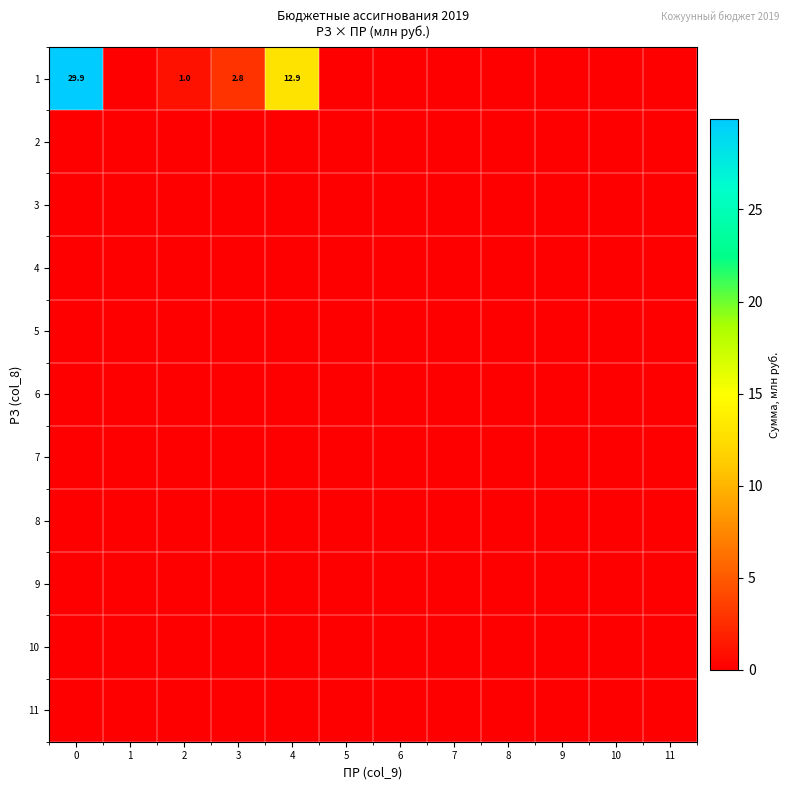

The value of 1 at 0 is 29.9. True or false?

True